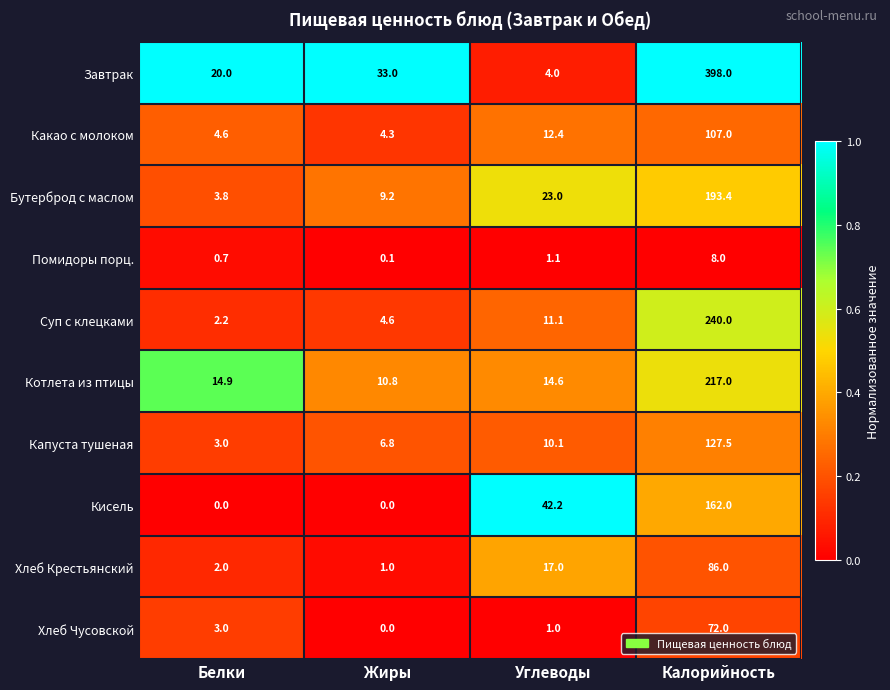

Rank the series at Углеводы from highest to lowest value.

Кисель, Бутерброд с маслом, Хлеб Крестьянский, Котлета из птицы, Какао с молоком, Суп с клецками, Капуста тушеная, Завтрак, Помидоры порц., Хлеб Чусовской